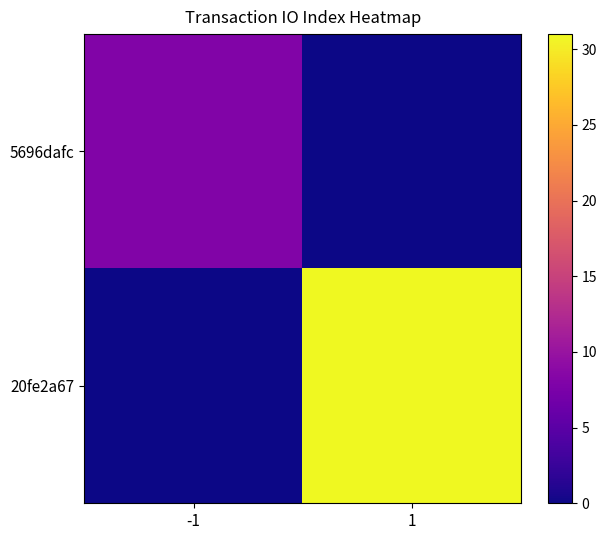

At which category does the chart reach its peak across all series?

1